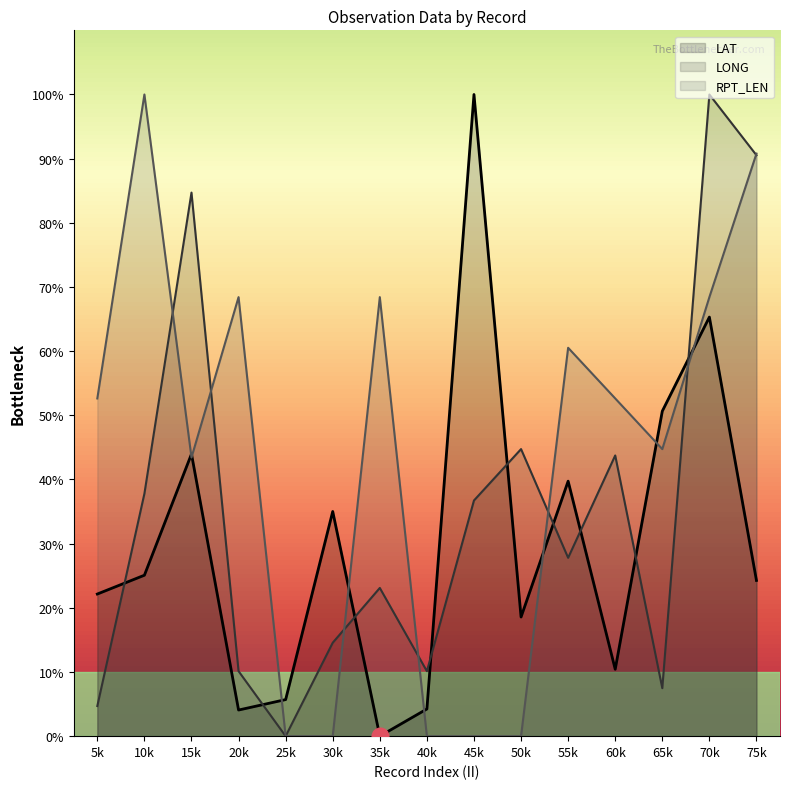

True or false: RPT_LEN has a value of 28.5 at 70k.

False